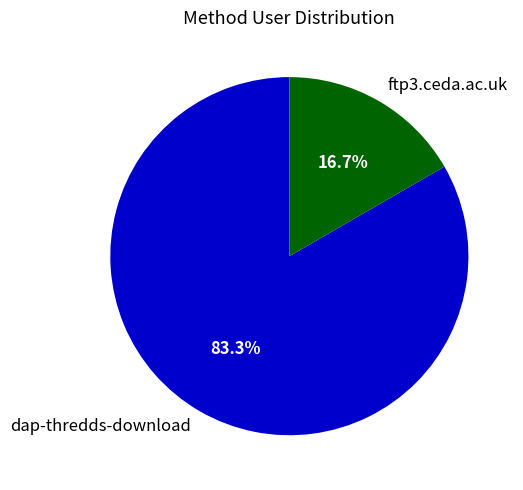

To the nearest percent, what portion does dap-thredds-download represent?

83%